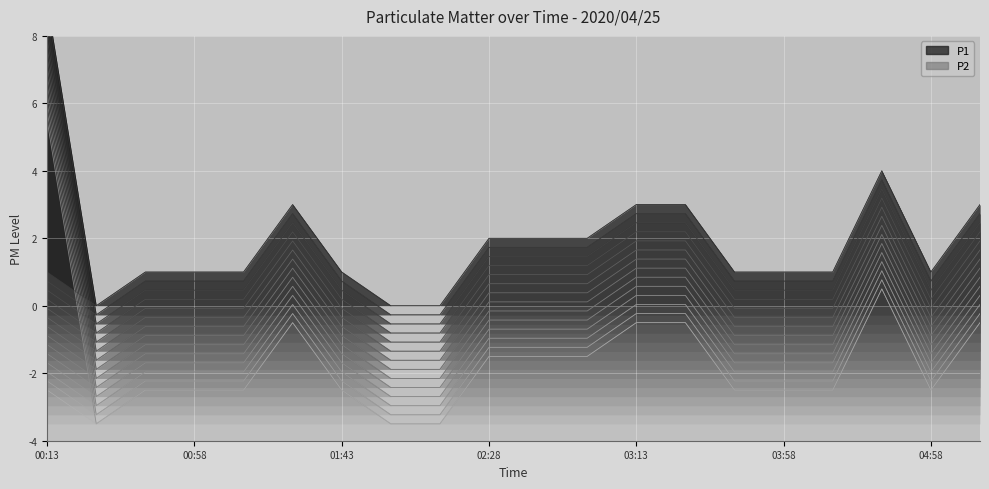

True or false: P1 and P2 intersect in this chart.

False